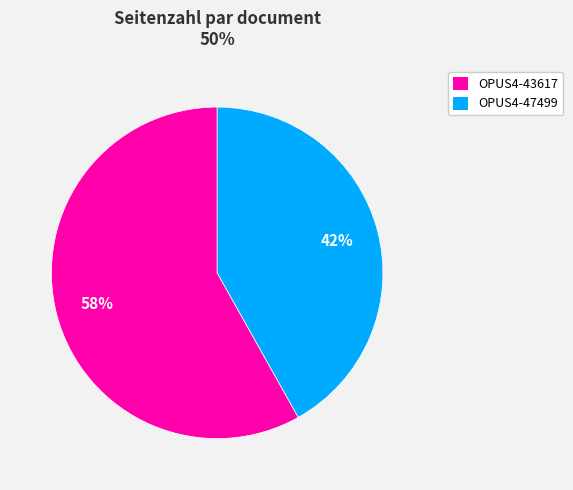

Which category accounts for the majority?

OPUS4-43617